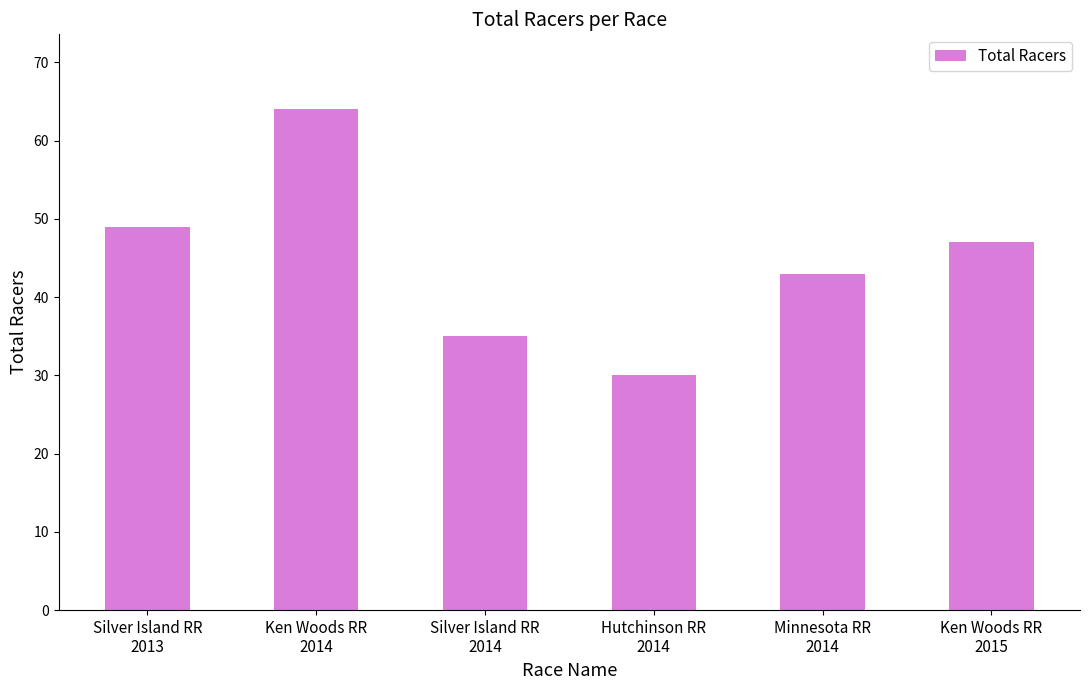

What is the difference between the second highest and minimum values?

19